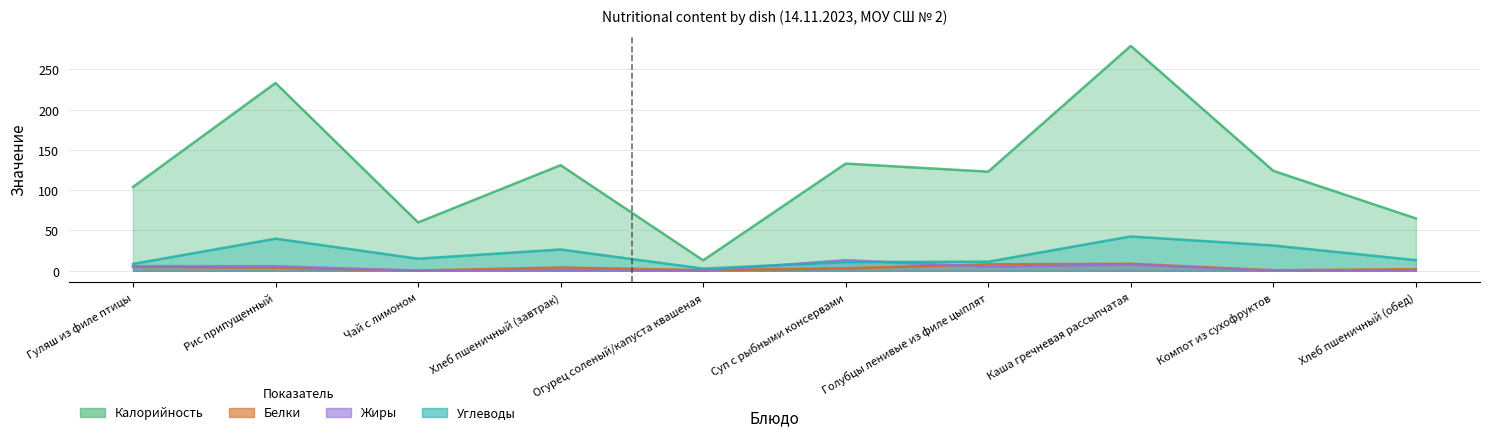

How many values in the Белки series exceed 3?

5